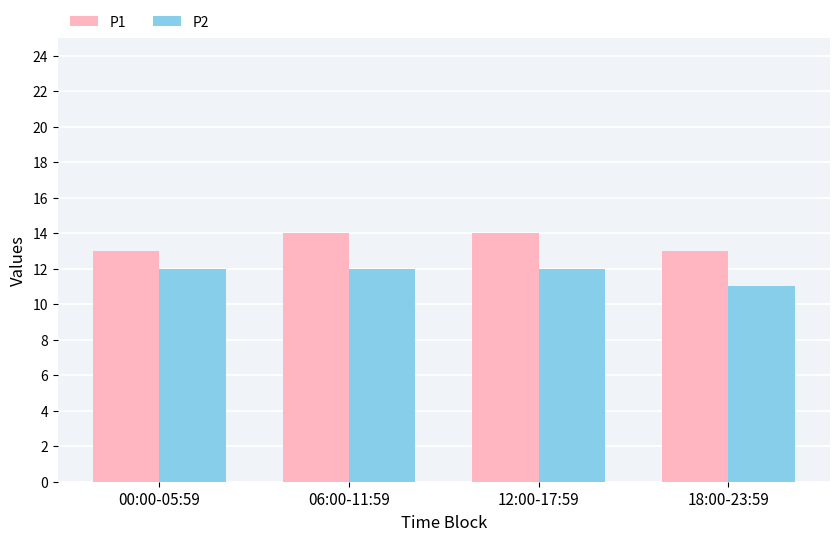

What are all the series names shown in the legend?

P1, P2